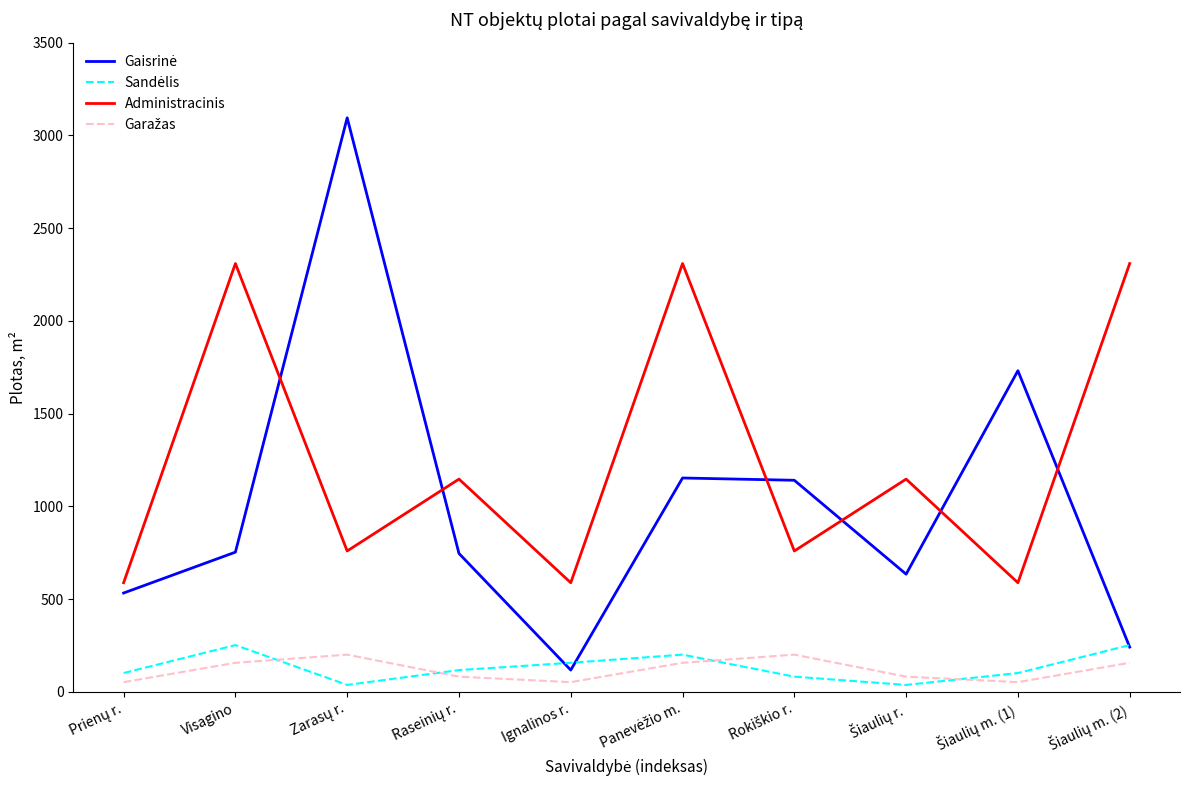

Which series has the largest total across all categories?

Administracinis